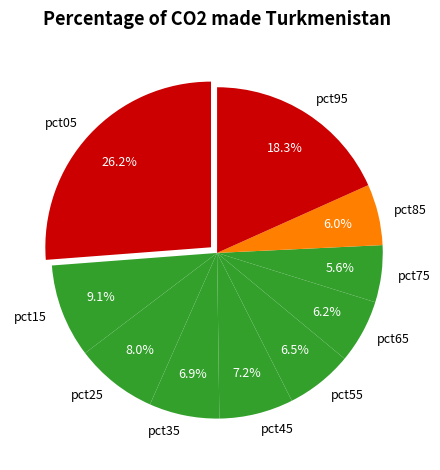

The pct95 slice represents 18% of the pie. True or false?

True